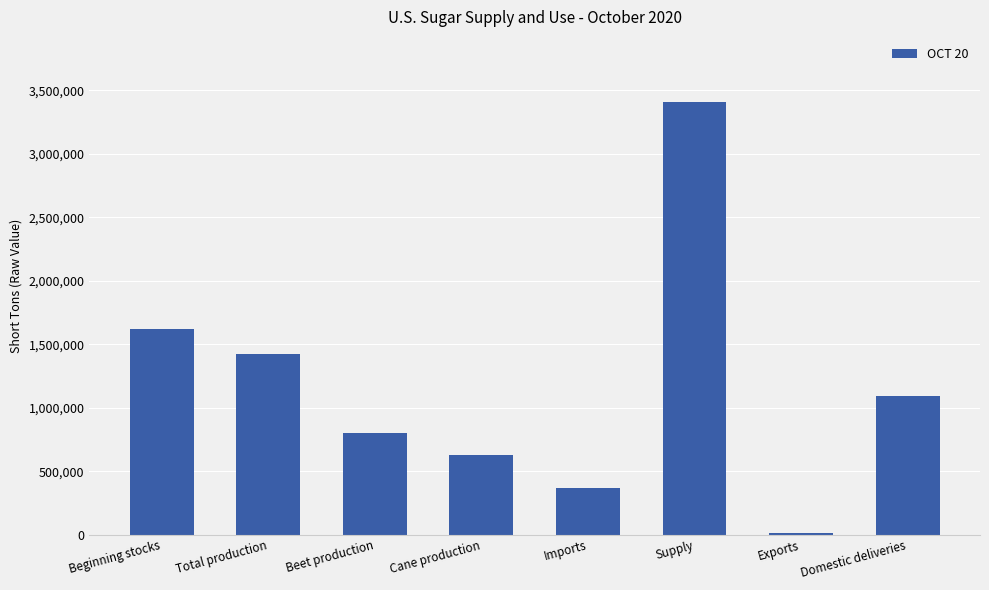

What is the sum of the values at Cane production and Domestic deliveries?

1714972